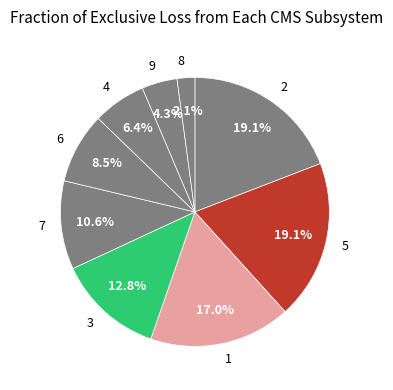

Approximately how many times larger is the value at 6 compared to 9?

2.0